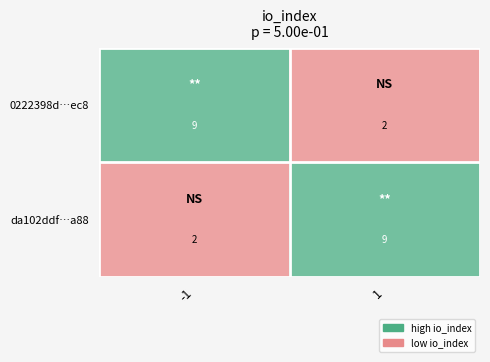

Reading left to right, extract all data points from this chart.

0222398d…ec8: 9	2
da102ddf…a88: 2	9